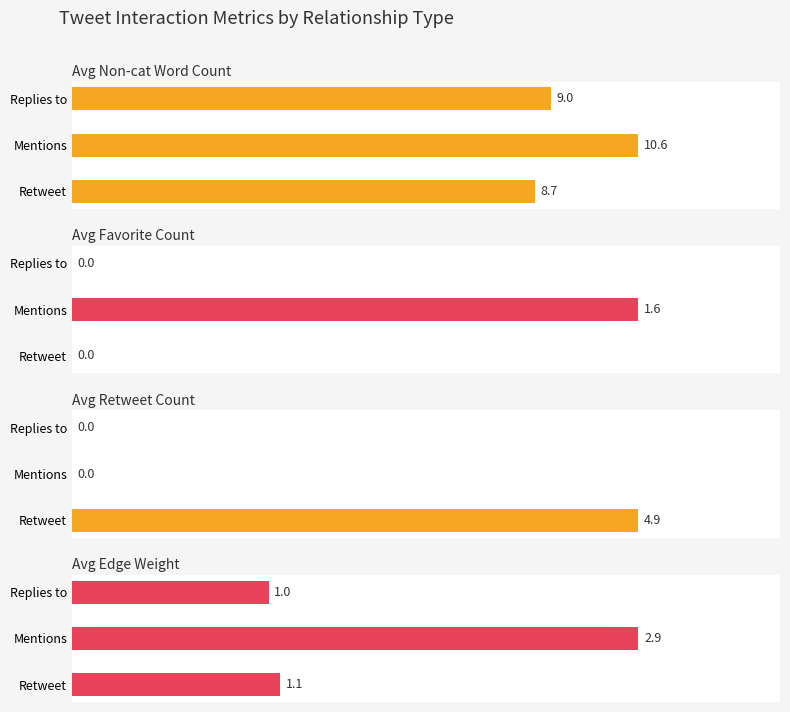

How many data points in Avg Favorite Count are above 0?

1